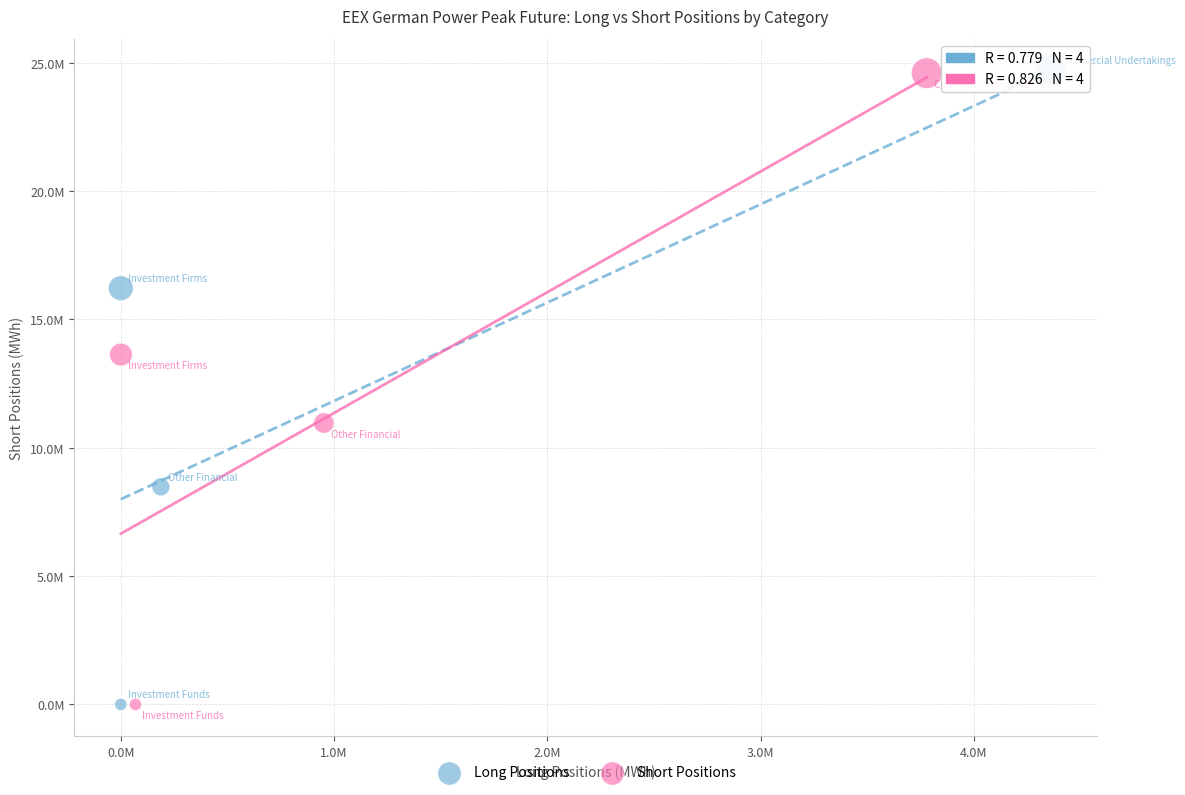

What are all the series names shown in the legend?

Long Positions, Short Positions